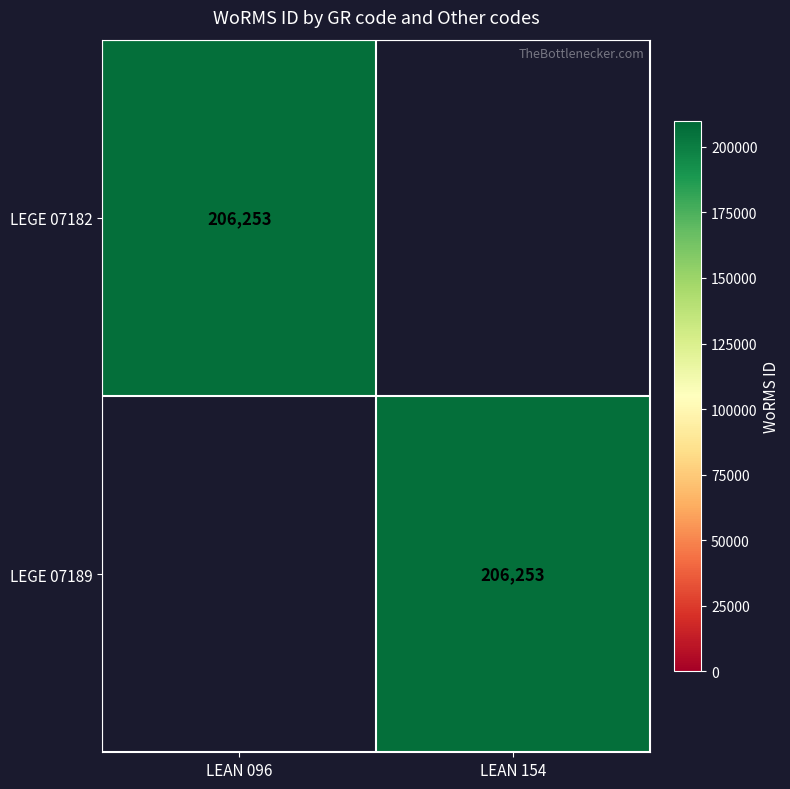

The LEGE 07182 series shows 131195 at LEAN 096. True or false?

False